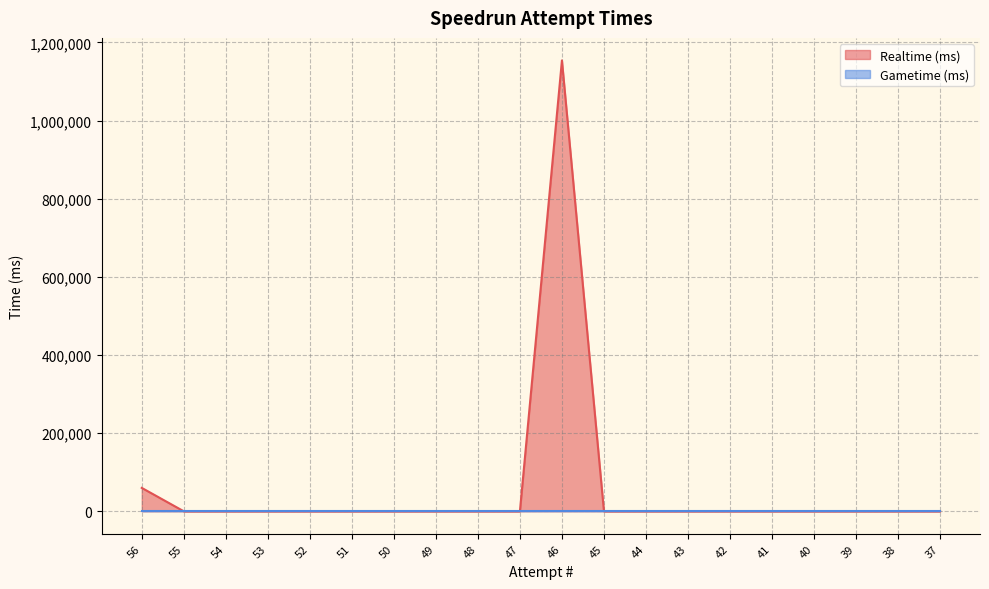

The value at 51 is 653075. True or false?

False